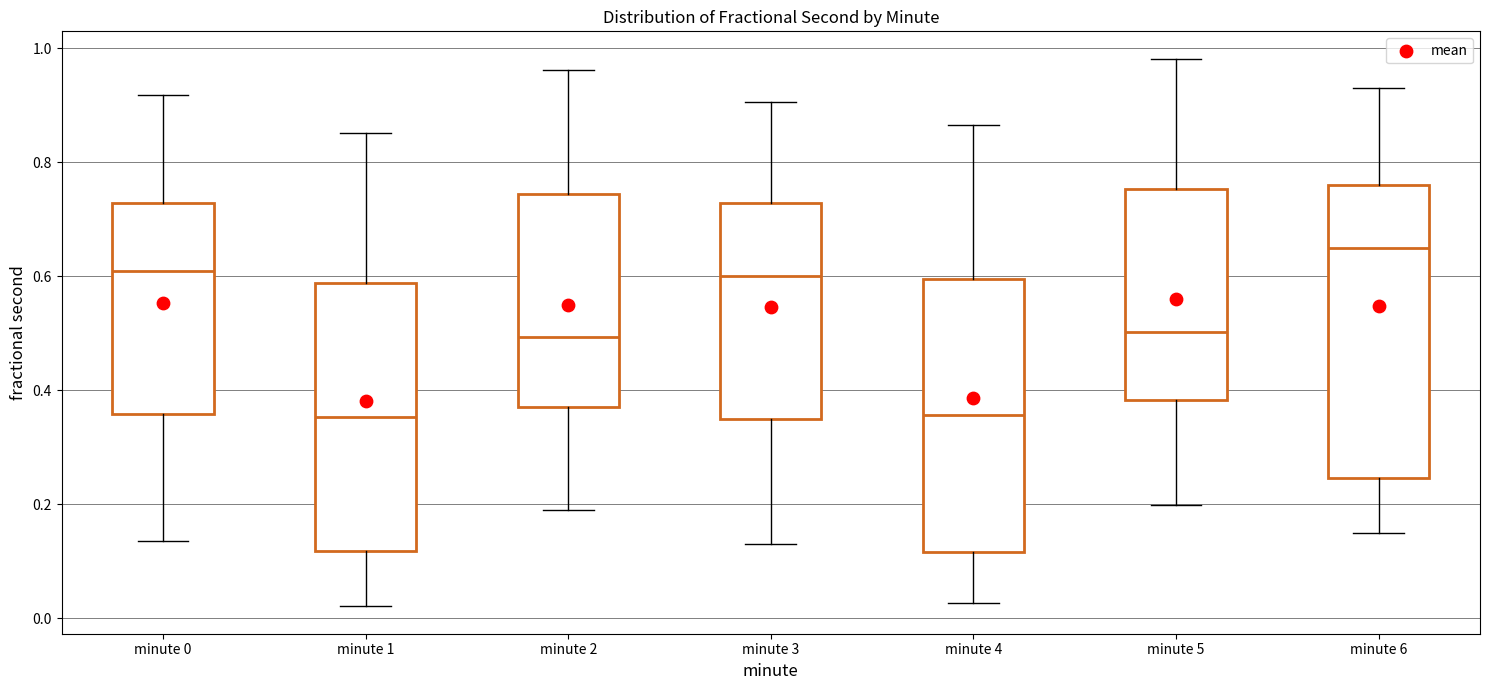

Which box is the tallest, from its lower edge to its upper edge?

minute 6